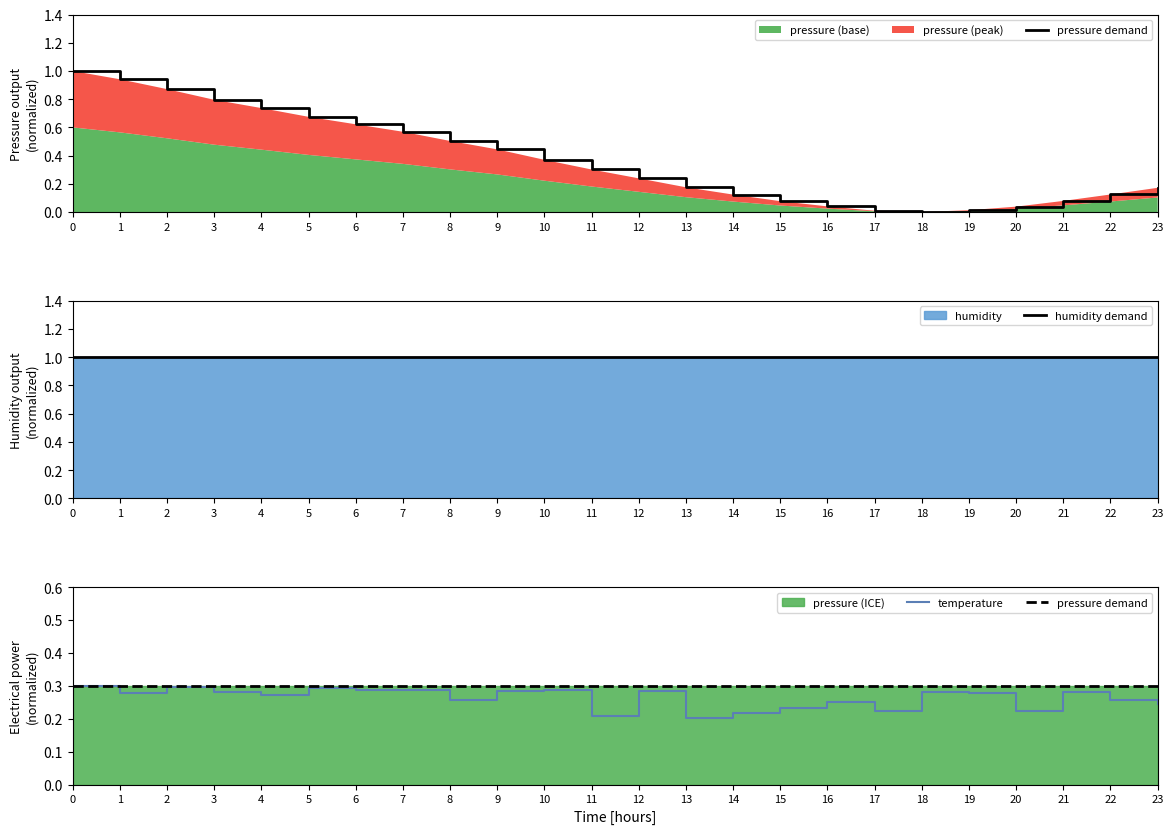

The pressure demand series shows 0.4 at 22. True or false?

False